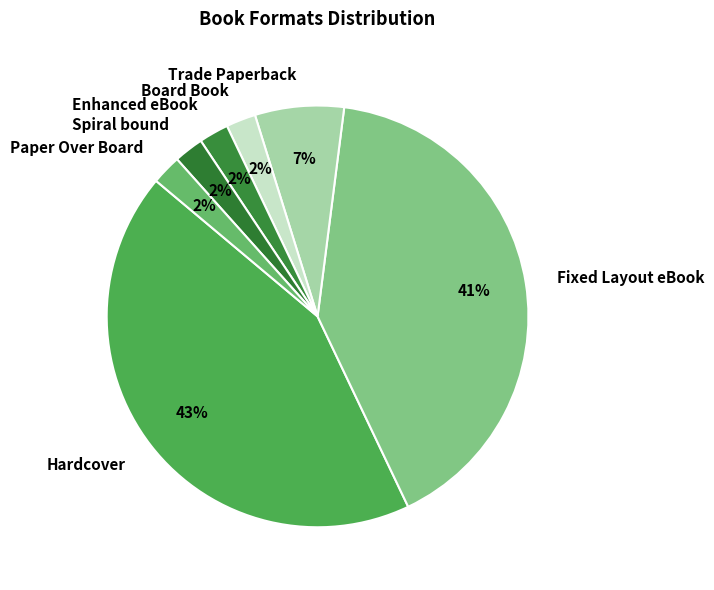

What is the largest slice in the pie chart?

Hardcover